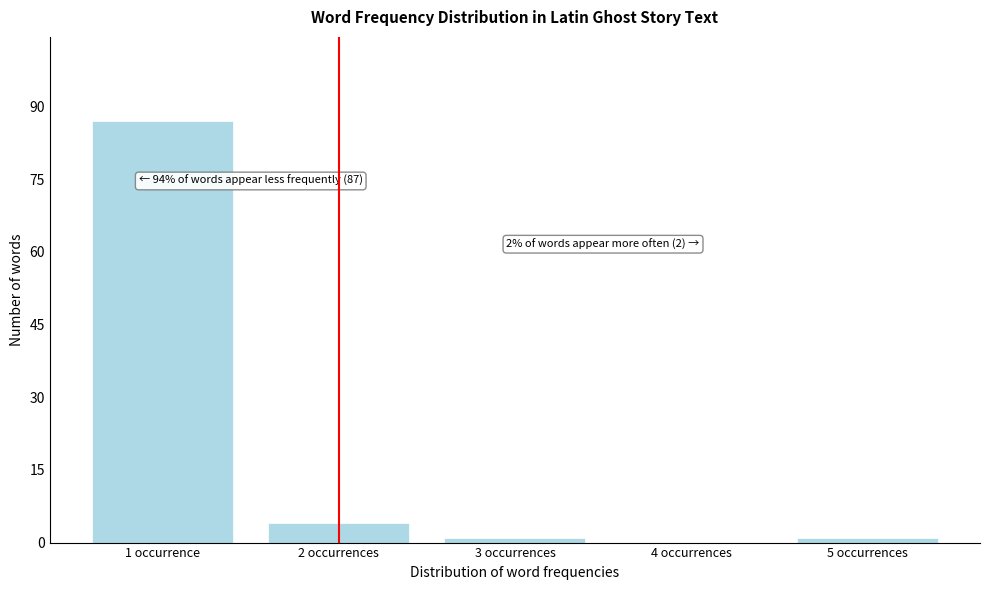

Reading left to right, what are all the values shown in this chart?

1 occurrence=87	2 occurrences=4	3 occurrences=1	4 occurrences=0	5 occurrences=1